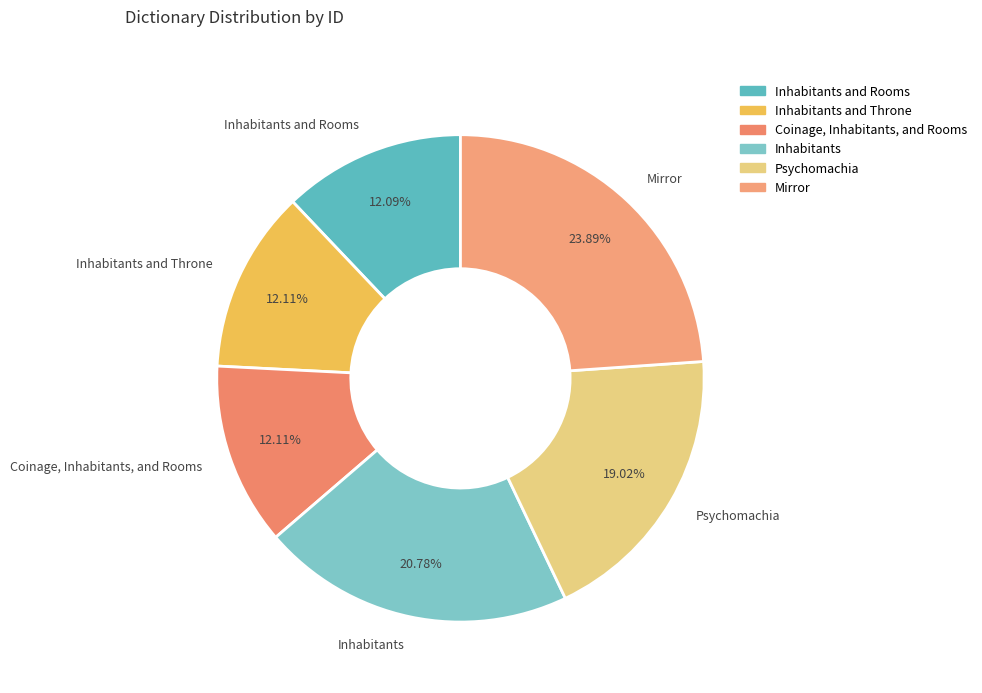

Is the sum of Inhabitants and Mirror greater than half?

No